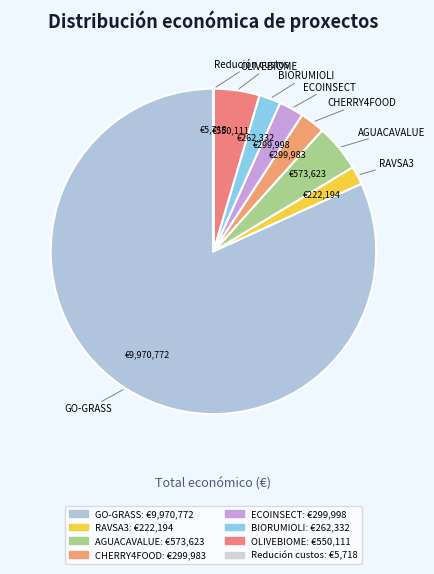

Does any single category account for the majority?

Yes